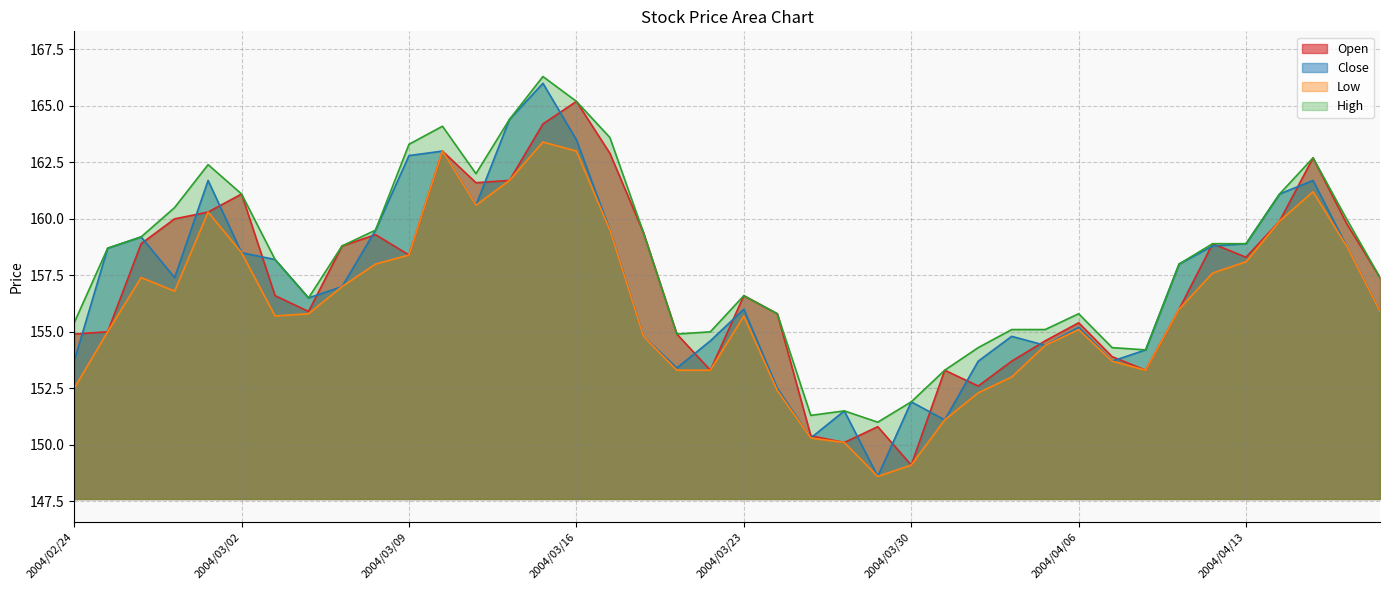

Does the chart display data point markers on the line(s)?

No